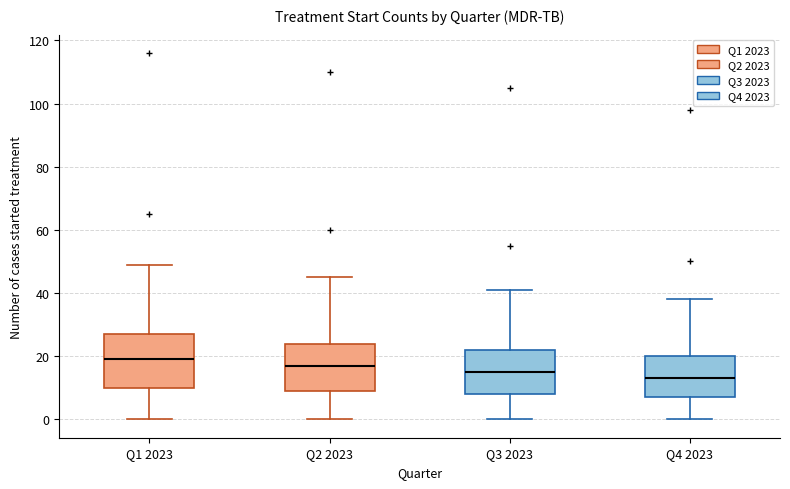

Which box is the tallest, from its lower edge to its upper edge?

Q1 2023